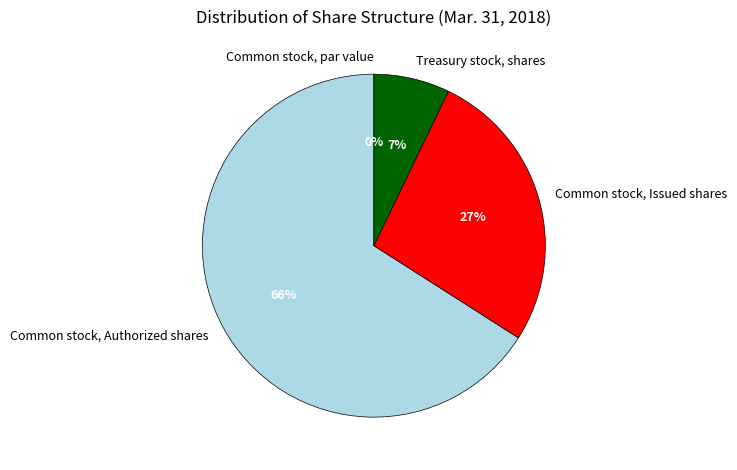

What is the largest slice in the pie chart?

Common stock, Authorized shares